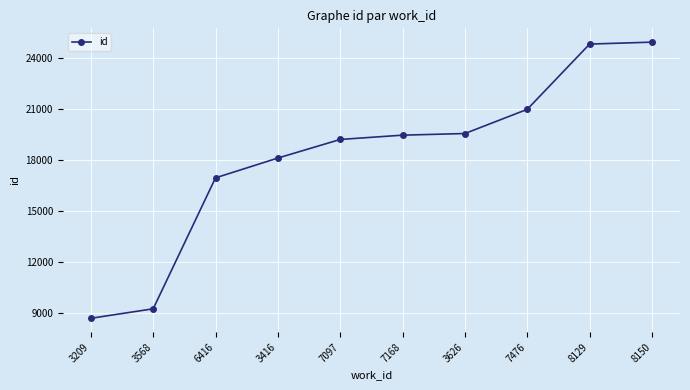

What is the maximum value shown in the chart?

24920